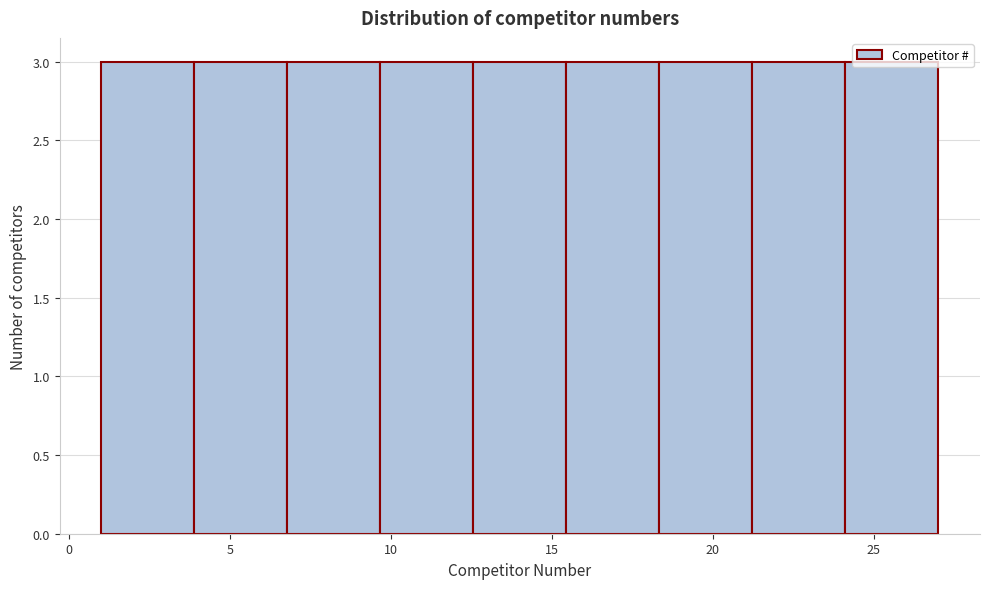

Reading left to right, list every bar in this chart as the range it spans on the x-axis followed by its height. Neither the bar edges nor the heights are printed on the chart, so give them approximately, as read against the axes.

1.0 to 4.0: 3
4.0 to 7.0: 3
7.0 to 9.5: 3
9.5 to 12.5: 3
12.5 to 15.5: 3
15.5 to 18.5: 3
18.5 to 21.0: 3
21.0 to 24.0: 3
24.0 to 27.0: 3